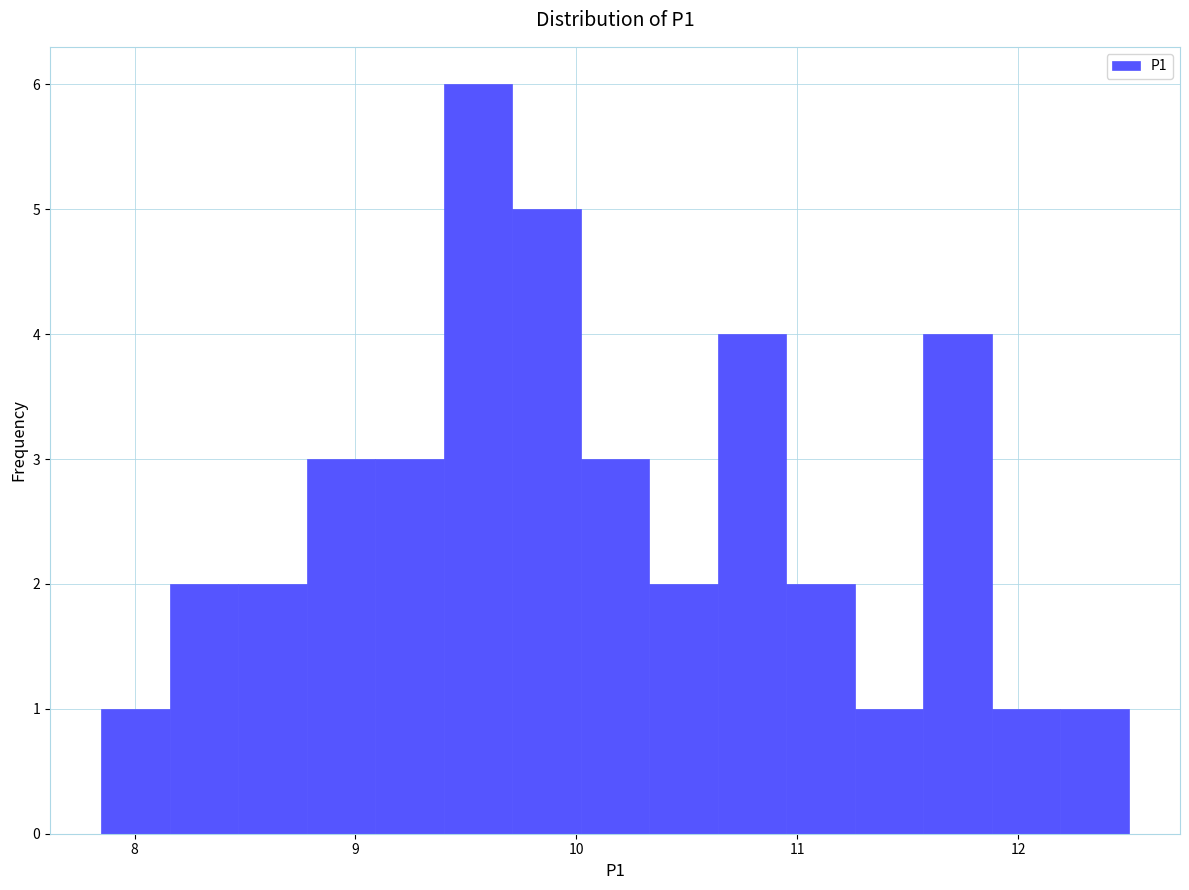

Around what value on the x-axis is the tallest bar? Give the approximate position of its centre, as read against the axis.

9.6